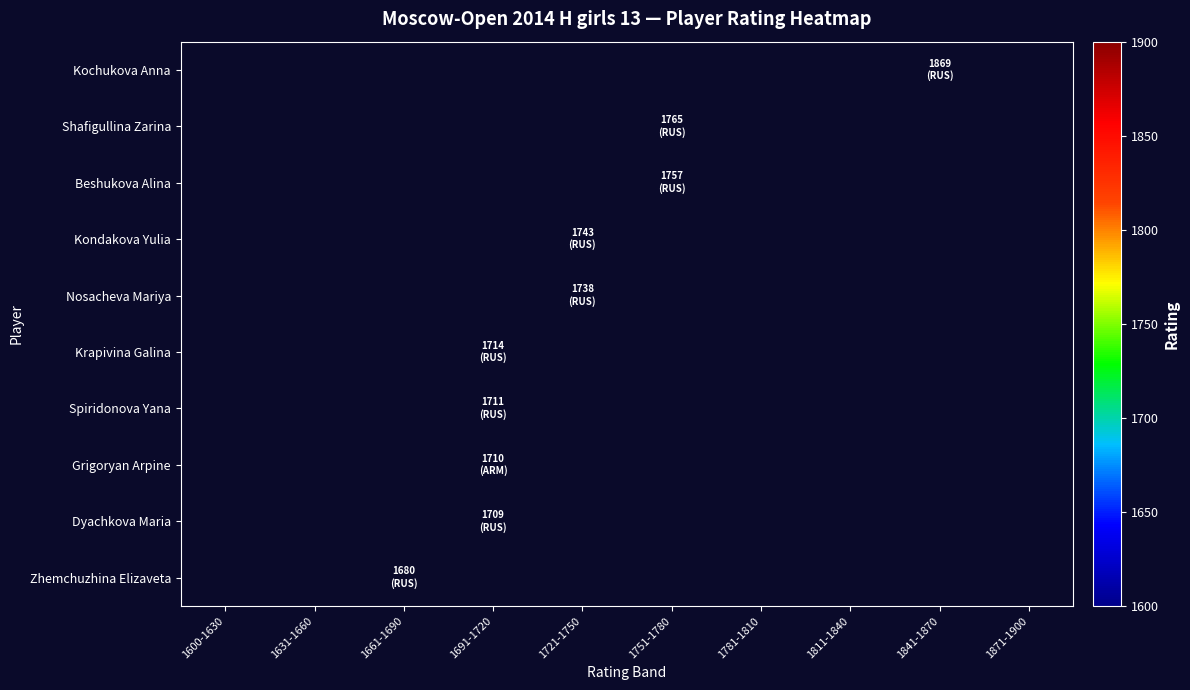

Count the number of categories in the chart.

10